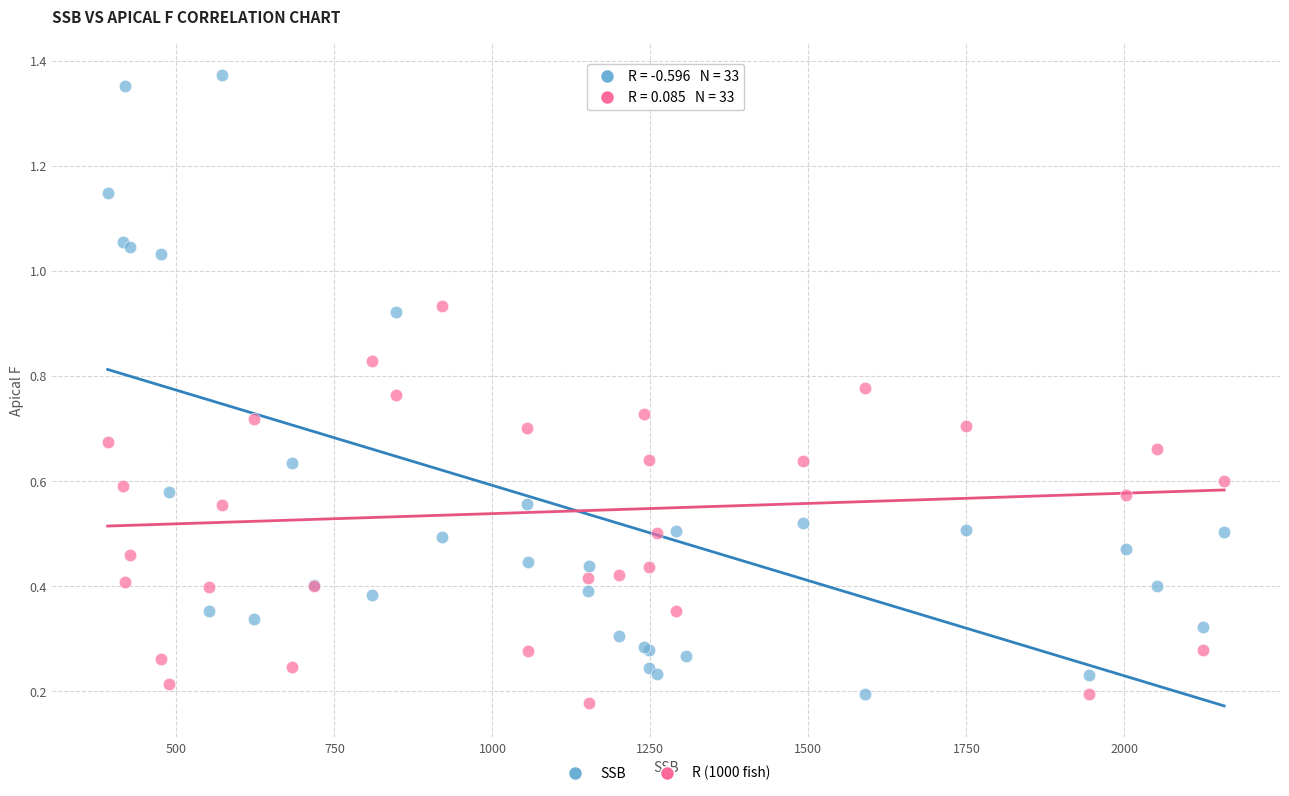

What are all the series names shown in the legend?

SSB, R (1000 fish)